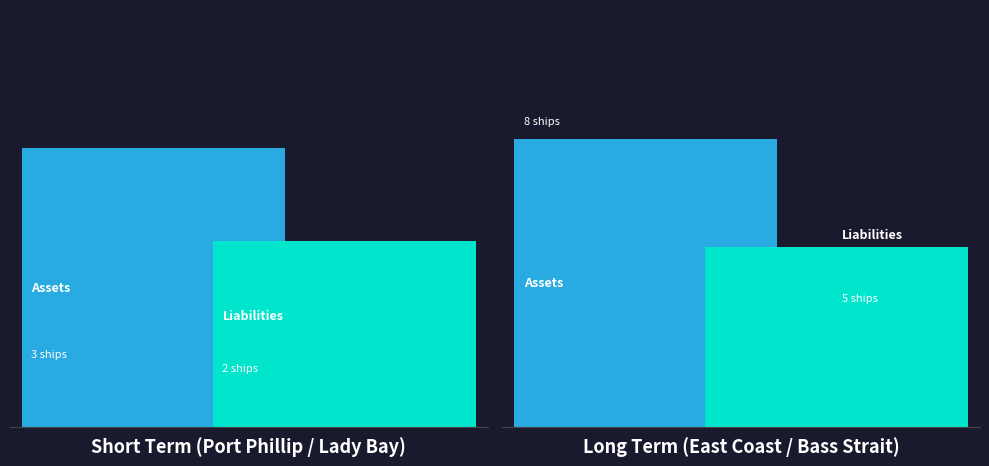

Between Bass Strait and East Coast, which is larger?

East Coast